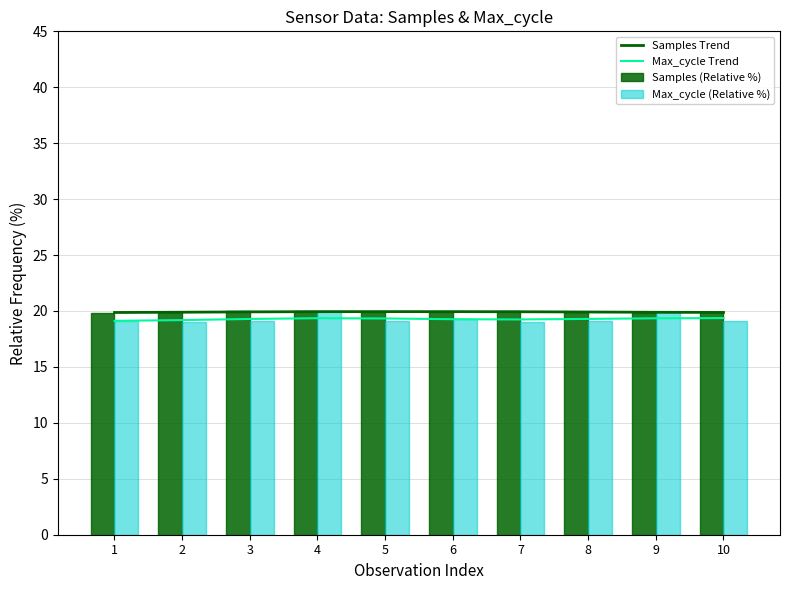

Which label corresponds to the smallest value in the chart?

7